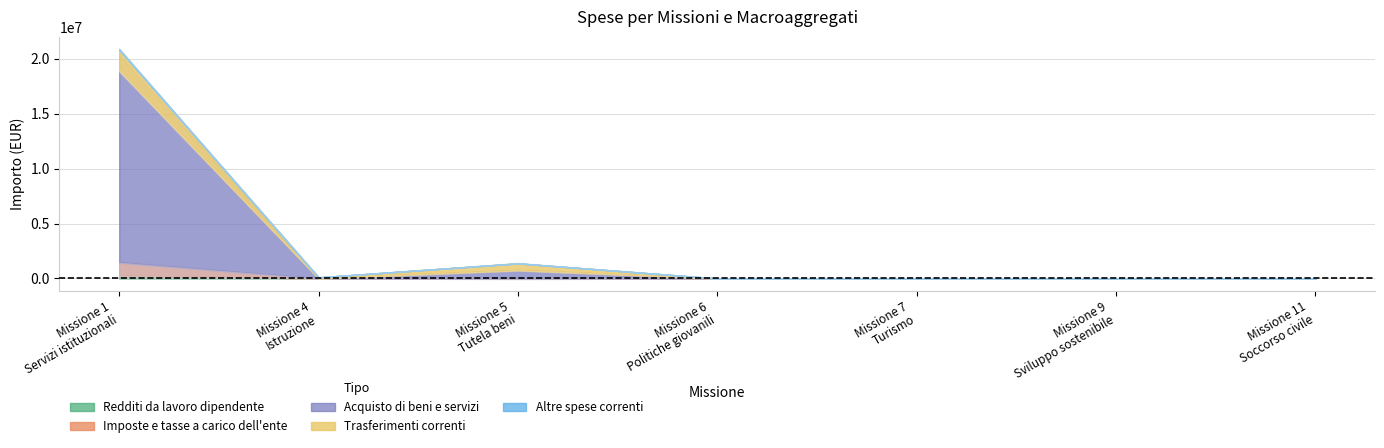

What is the sum of all Imposte e tasse a carico dell'ente values?

1185897.0